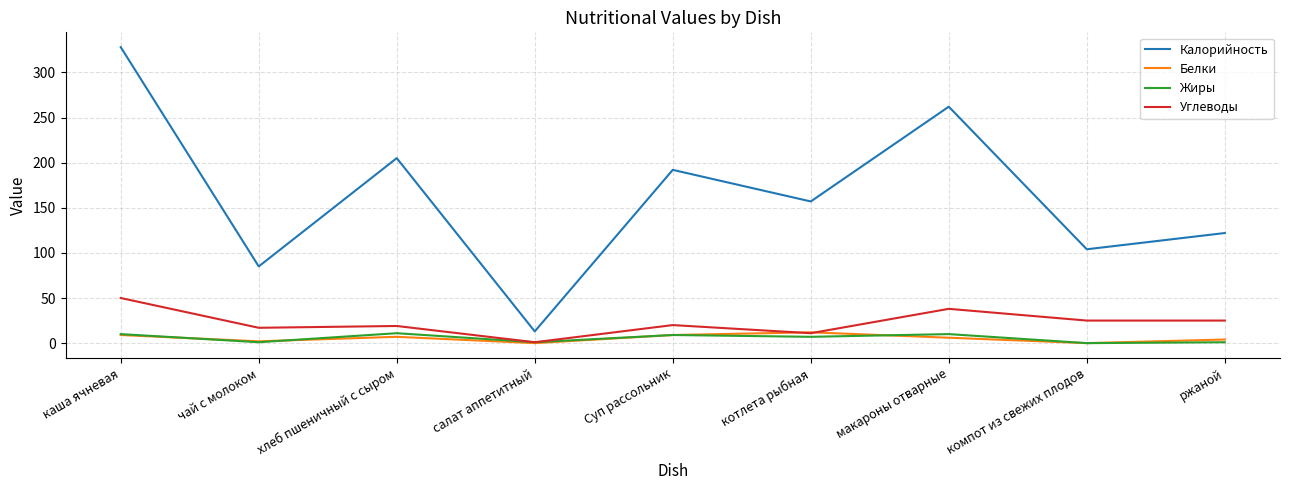

The value of Белки at котлета рыбная is 12. True or false?

True